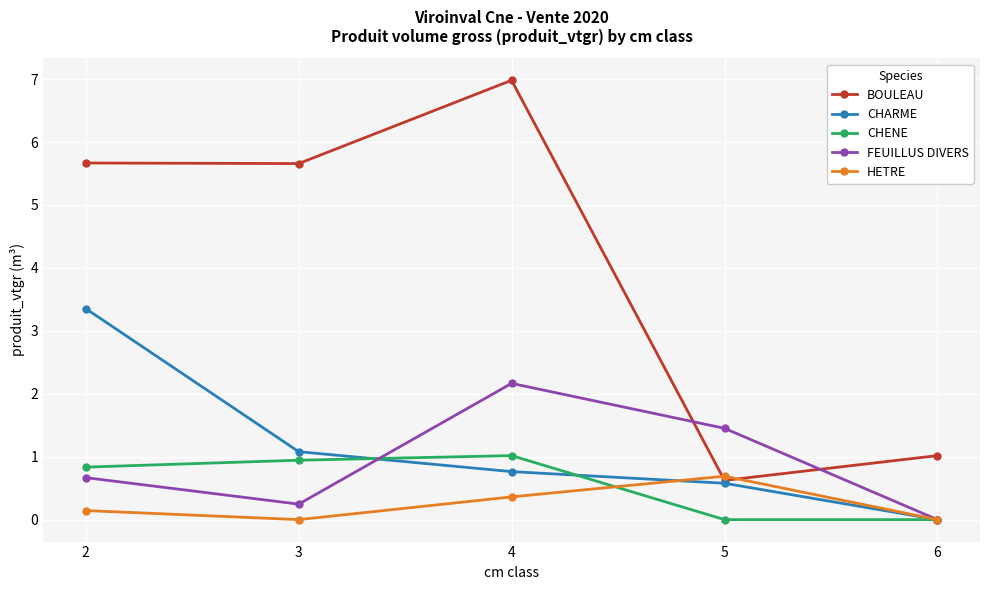

Is the value of CHARME at 4 greater than the value of FEUILLUS DIVERS at 5?

No